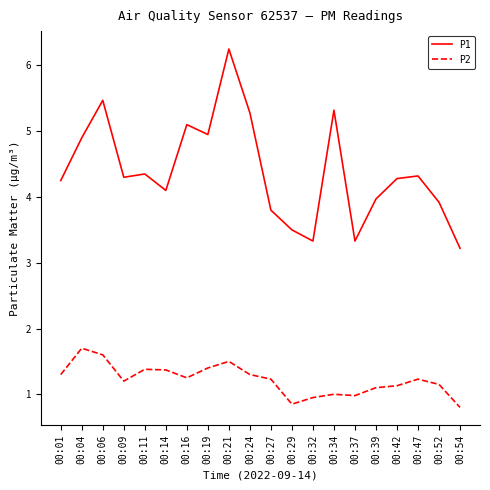

Rank the series at 00:34 from lowest to highest value.

P2, P1